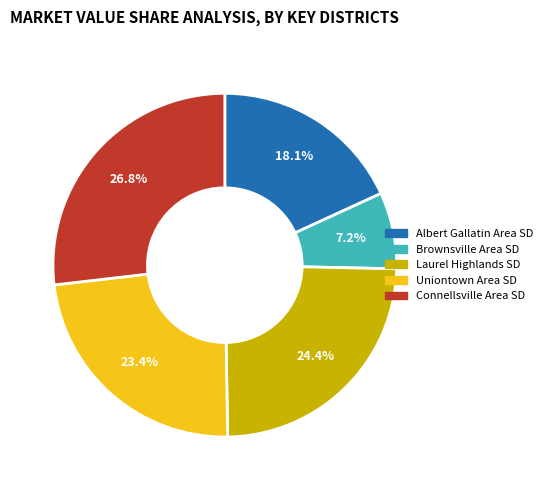

Is the sum of Connellsville Area SD and Laurel Highlands SD greater than half?

Yes